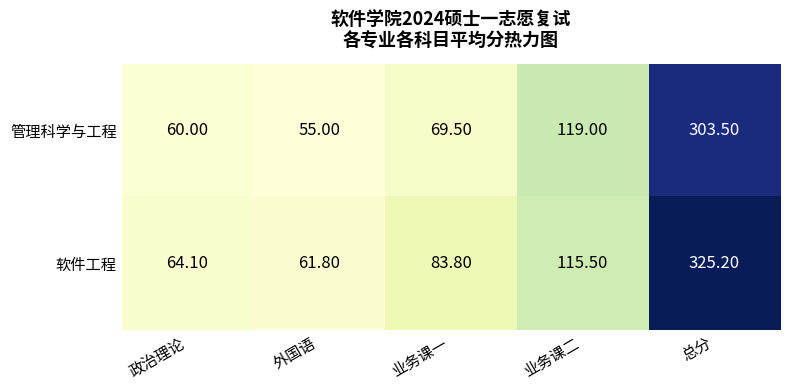

What is the average value of the 软件工程 series?

130.1